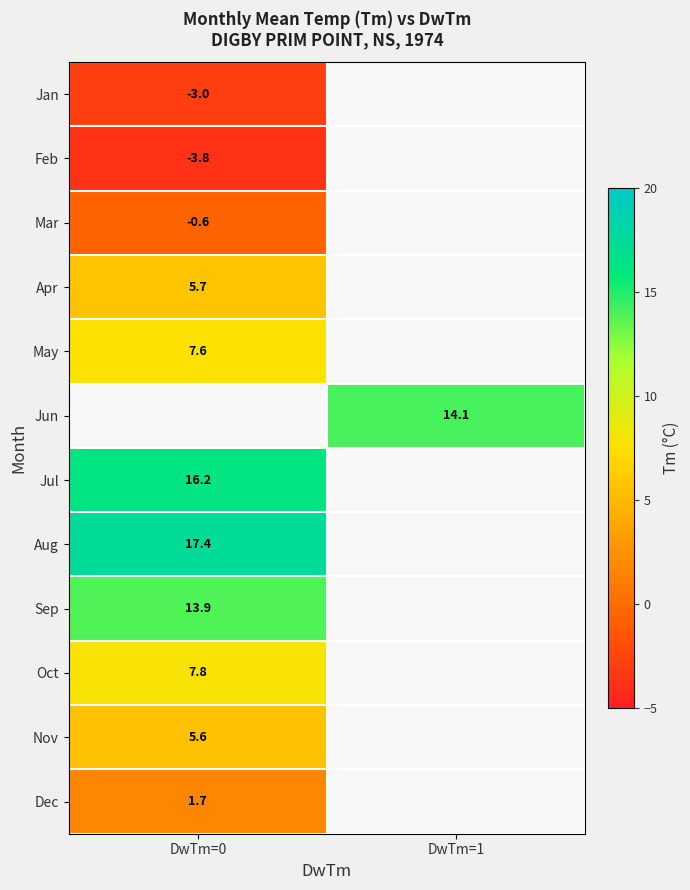

The Jan series shows -3.0 at DwTm=0. True or false?

True